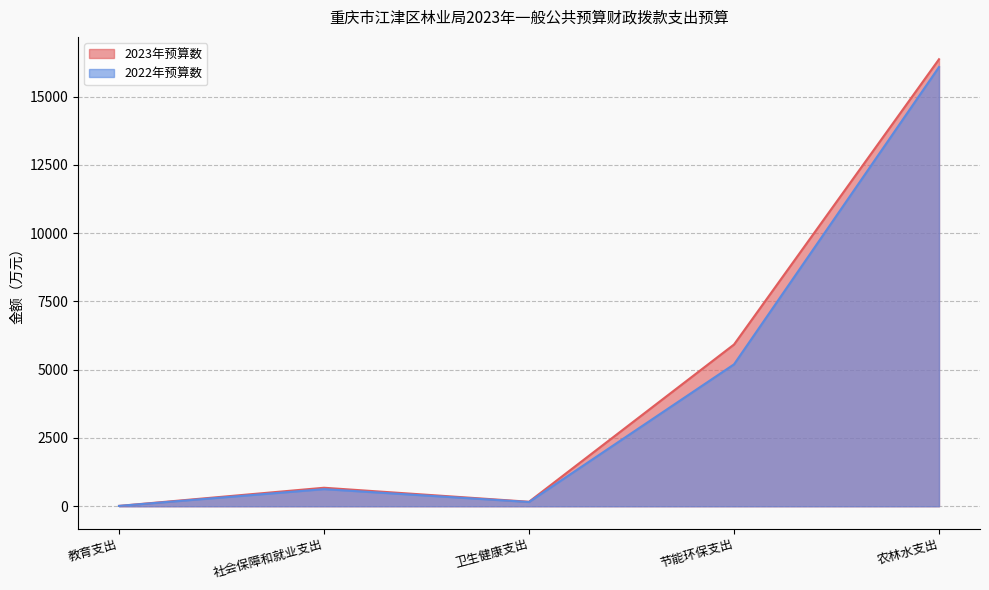

True or false: 2022年预算数 and 2023年预算数 cross at least once.

False